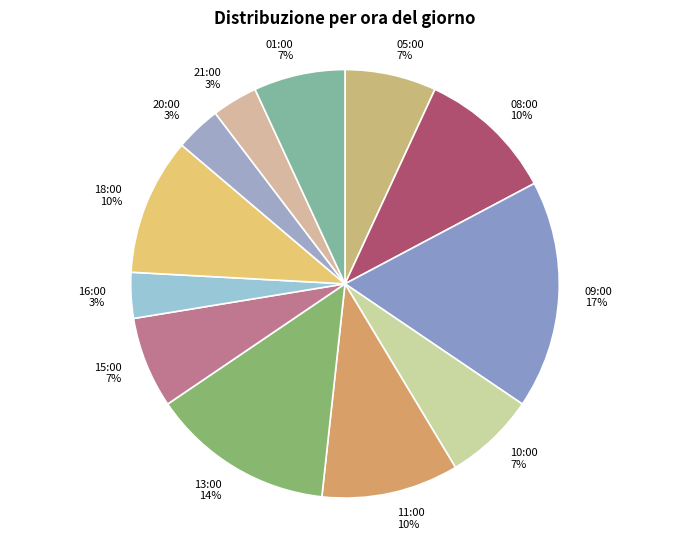

Which has a higher value, 05:00 or 11:00?

11:00